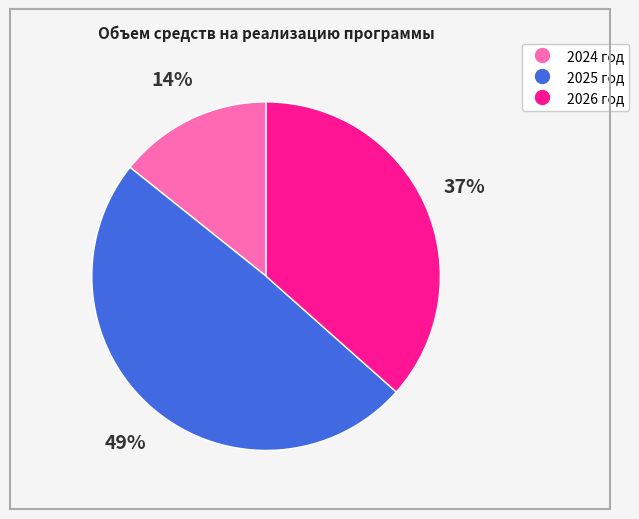

How many segments does this pie chart have?

3